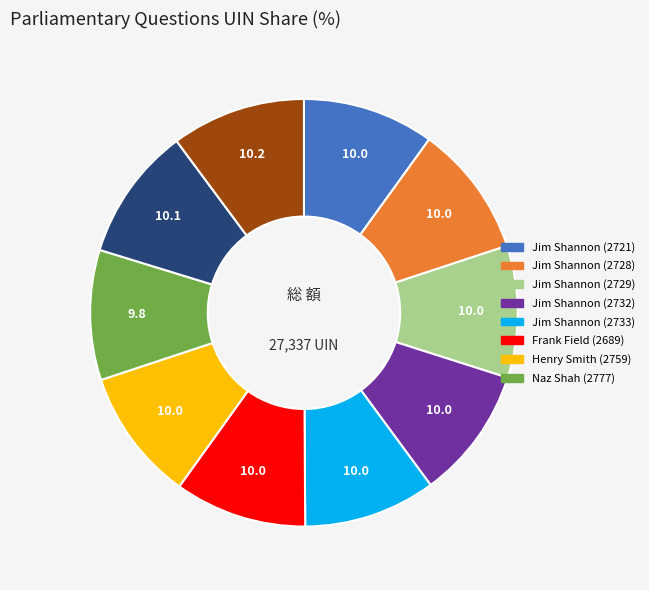

How many segments does this pie chart have?

10